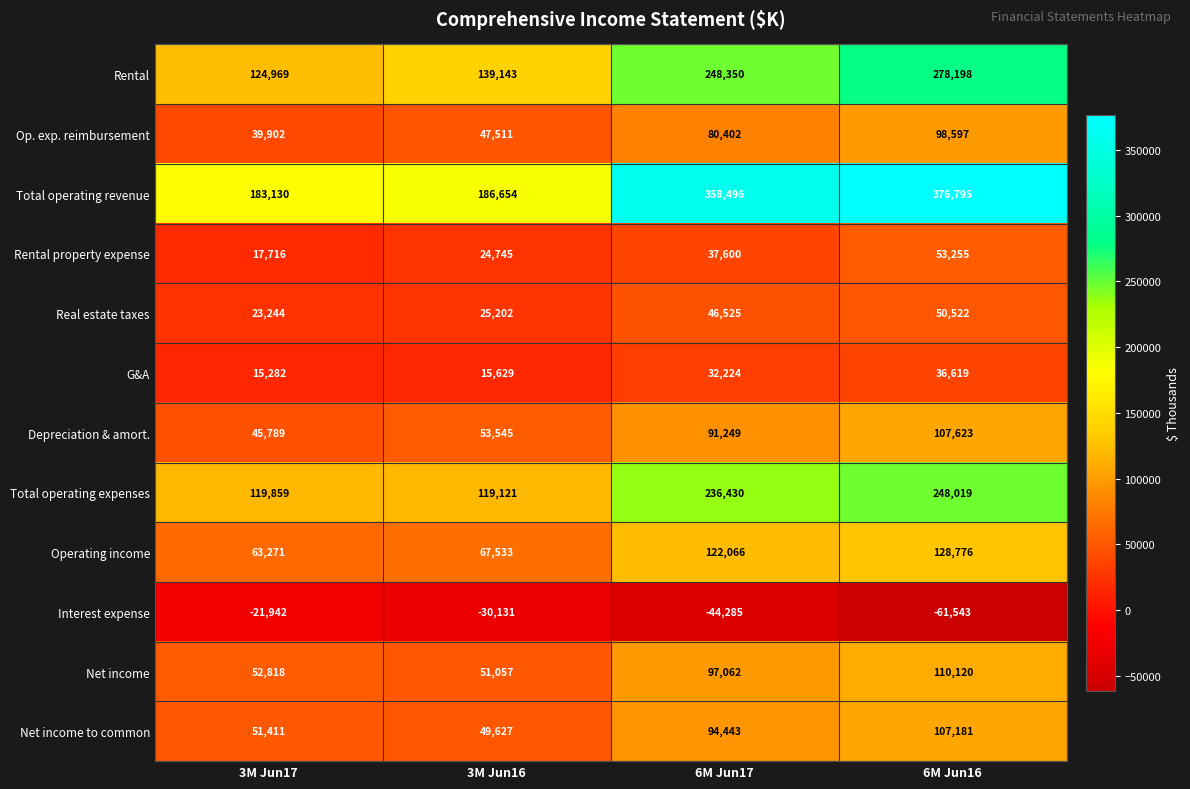

What is the minimum value shown in the chart?

-61543